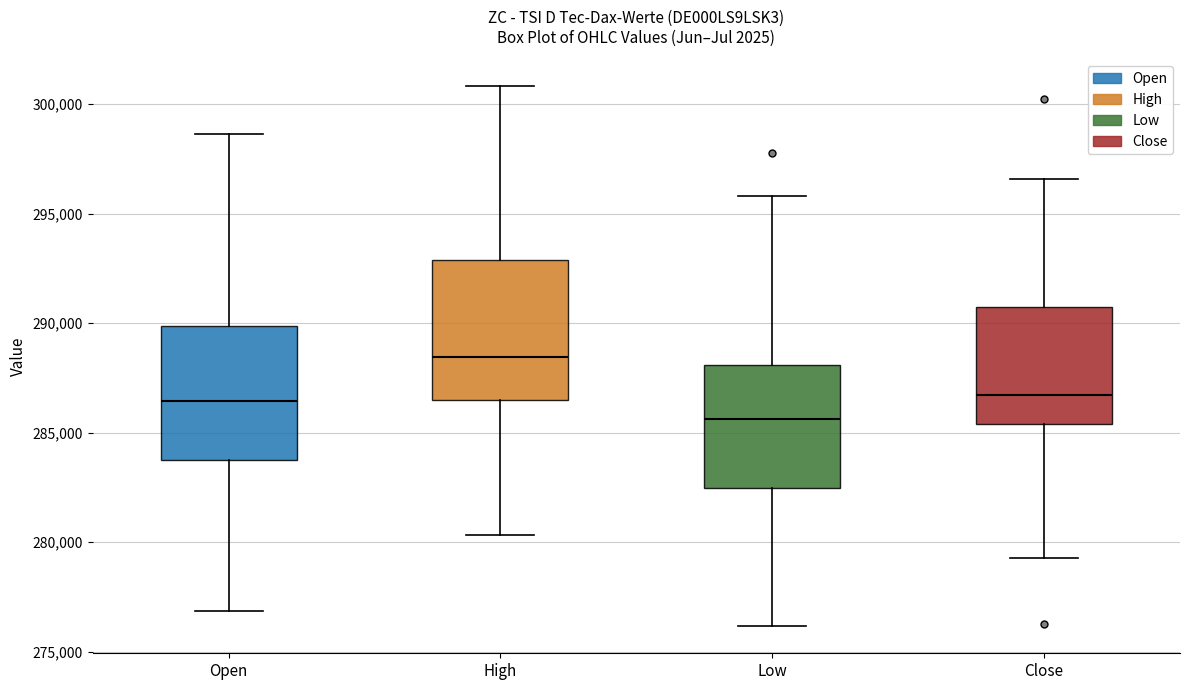

Where does the median line of the box for Low sit on the y-axis? The values are not printed on the chart, so give them approximately, as read against the axis.

285500